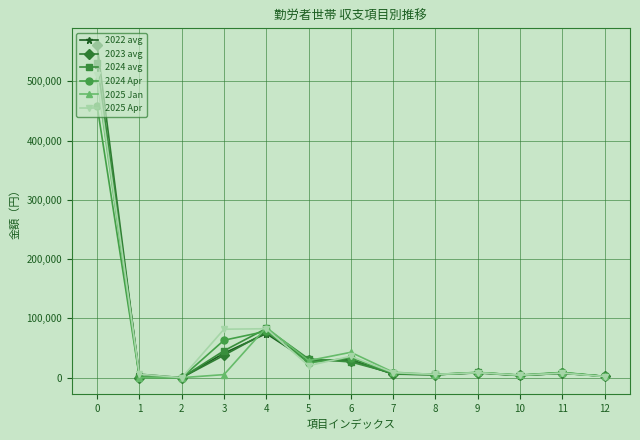

How many values in the 2025 Jan series are below 8405?

6